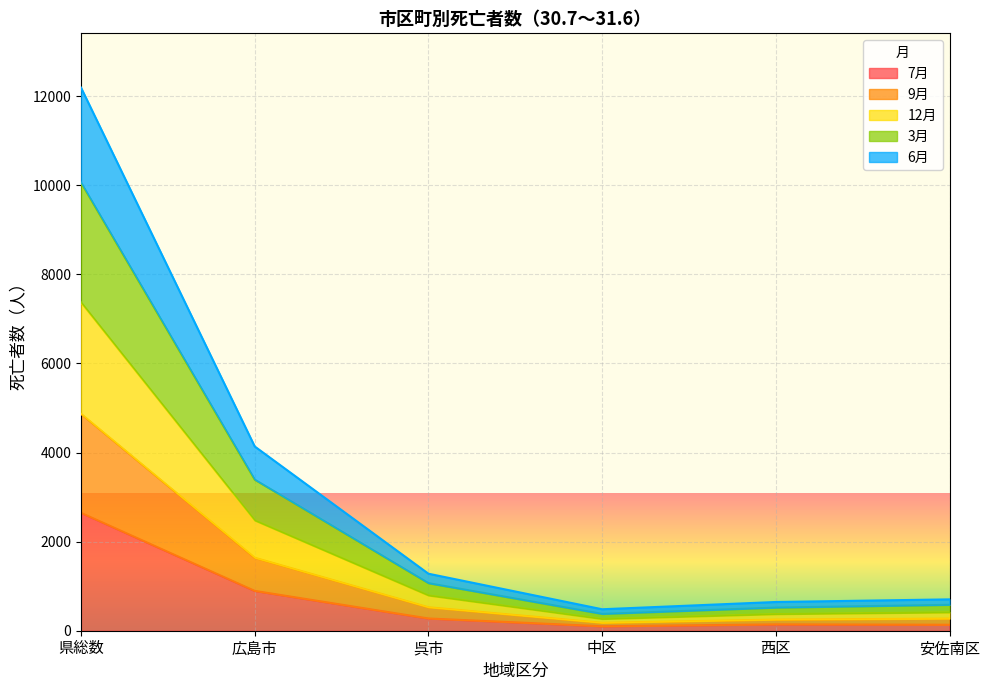

What is the sum of all 7月 values?

4191